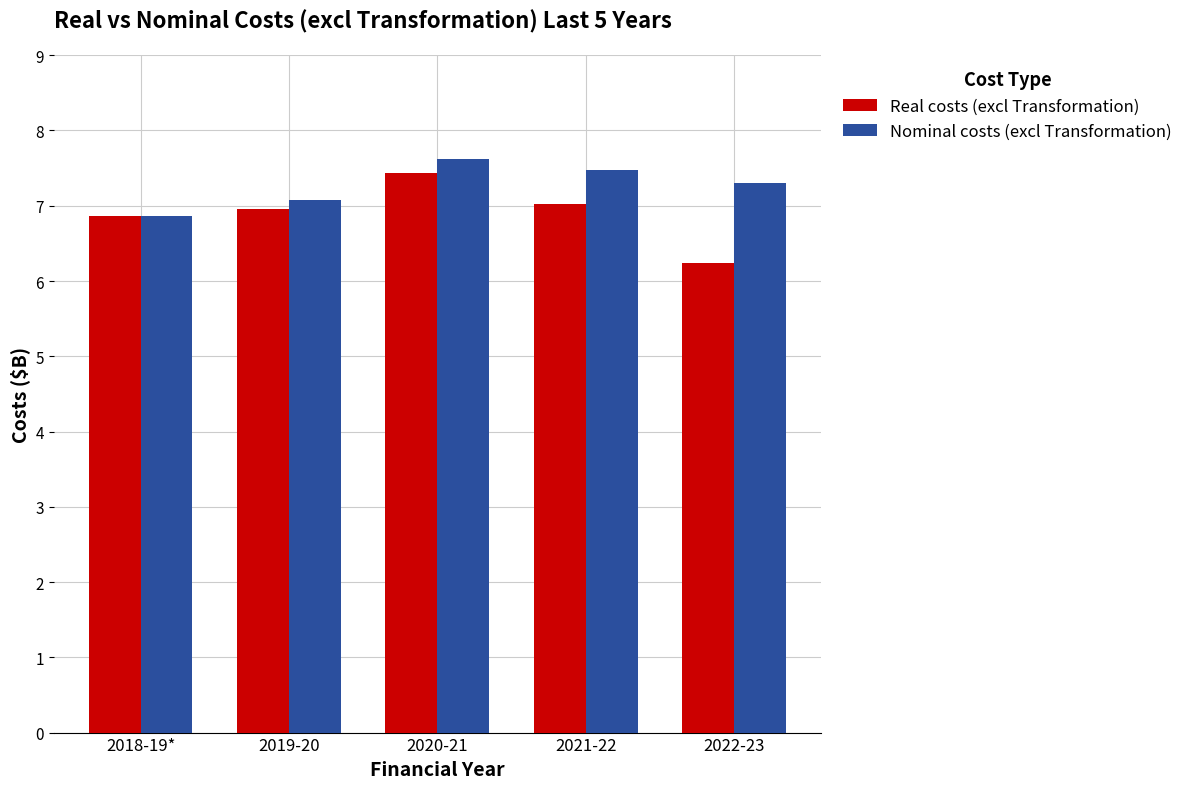

At which label does Nominal costs (excl Transformation) reach its minimum?

2018-19*